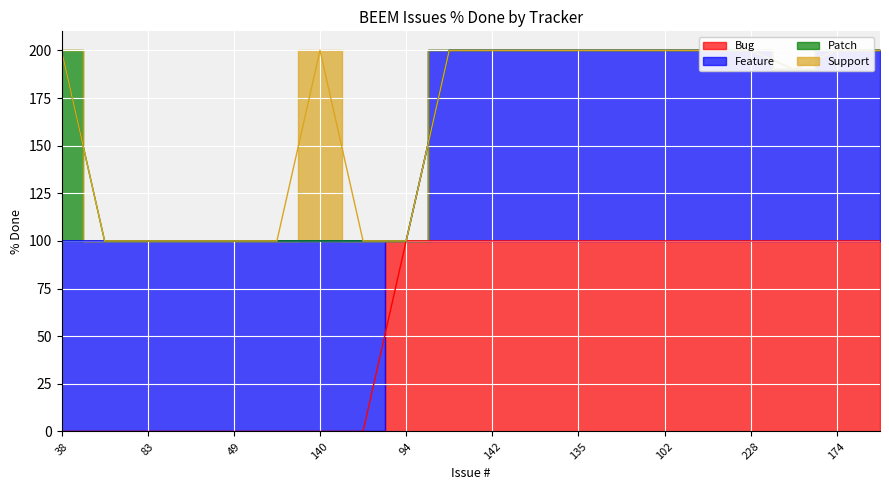

Which series has the largest range (max minus min)?

Bug